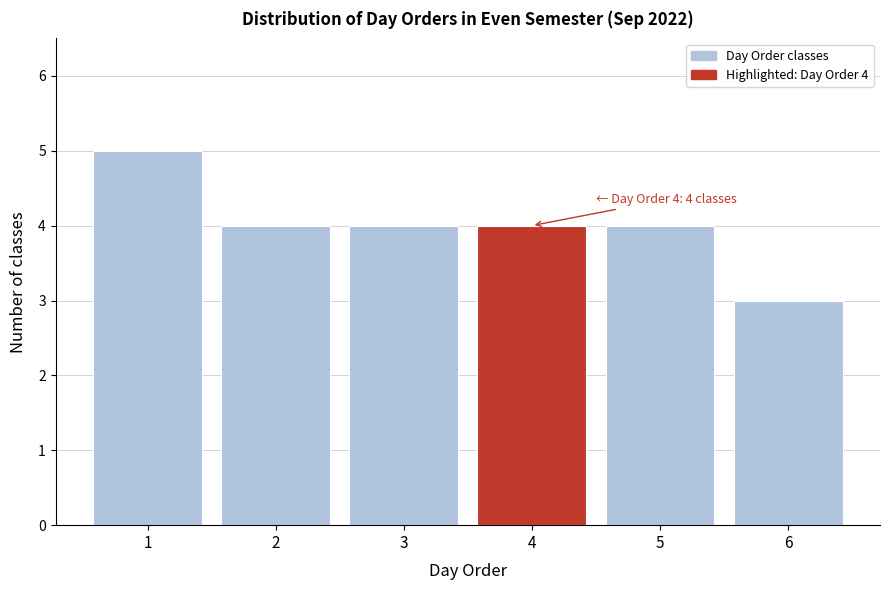

Reading left to right, what are all the values shown in this chart?

5	4	4	4	4	3